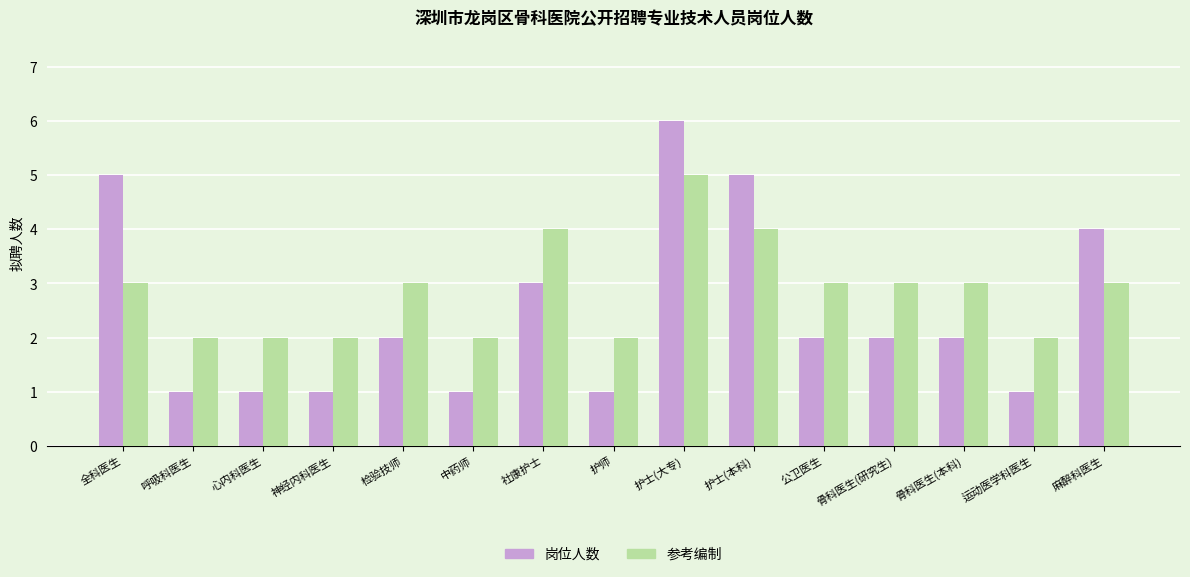

What is the total value across all series at 护师?

3